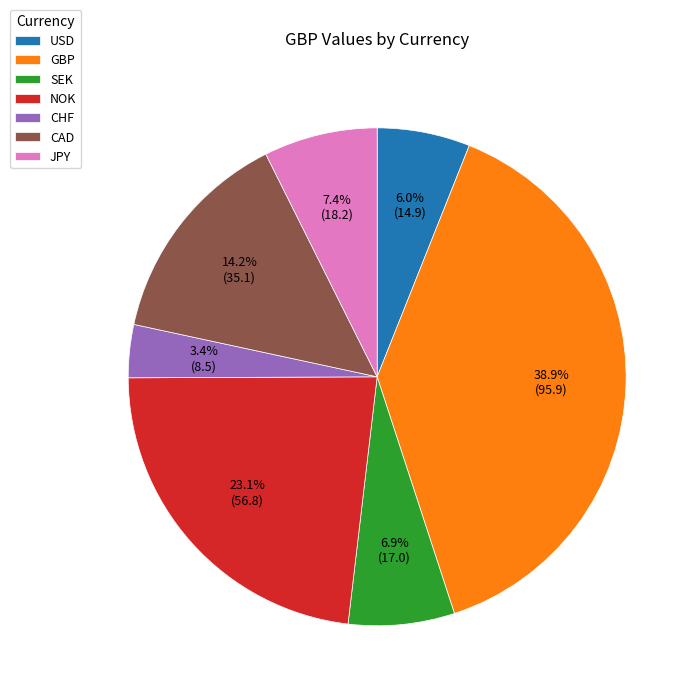

Is it true that USD is 6% of the pie?

True